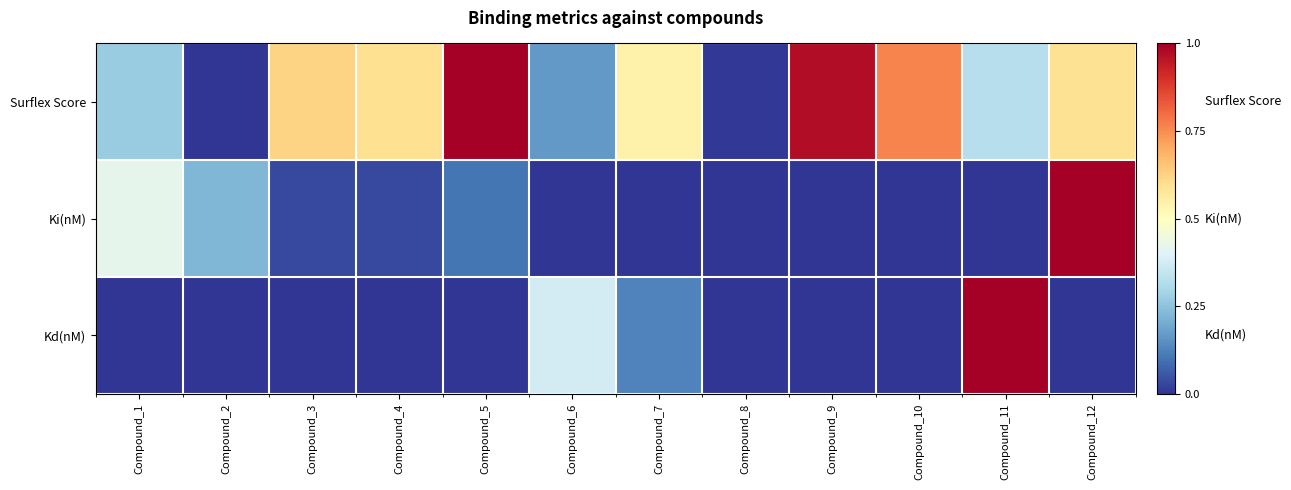

List the series in order of their peak value, highest first.

Surflex Score, Ki(nM), Kd(nM)